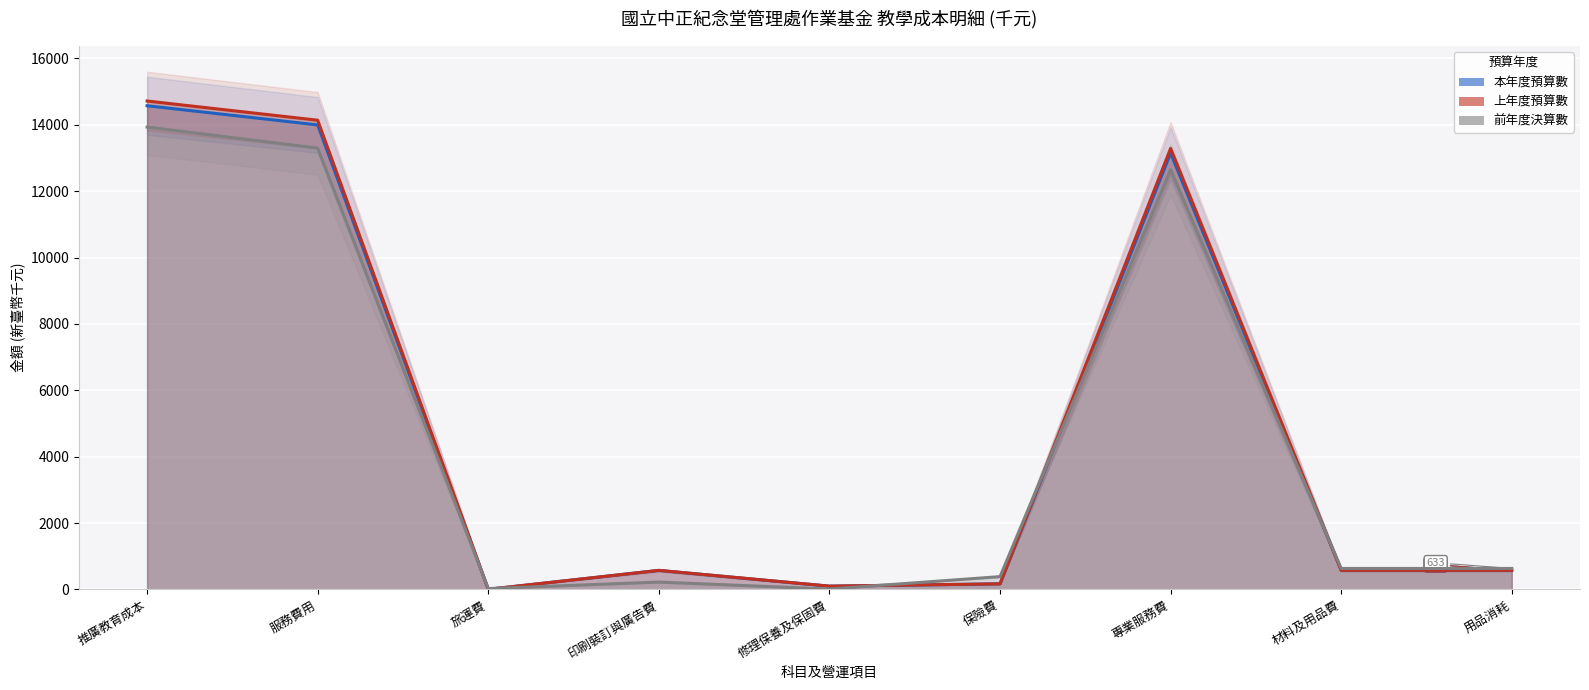

In 上年度預算數, how many points are higher than both neighbors (excluding endpoints)?

2